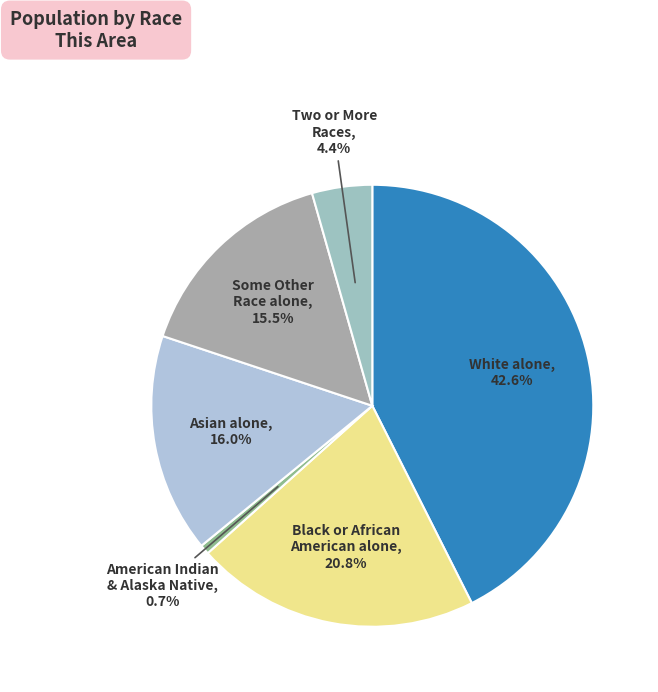

How many segments does this pie chart have?

6